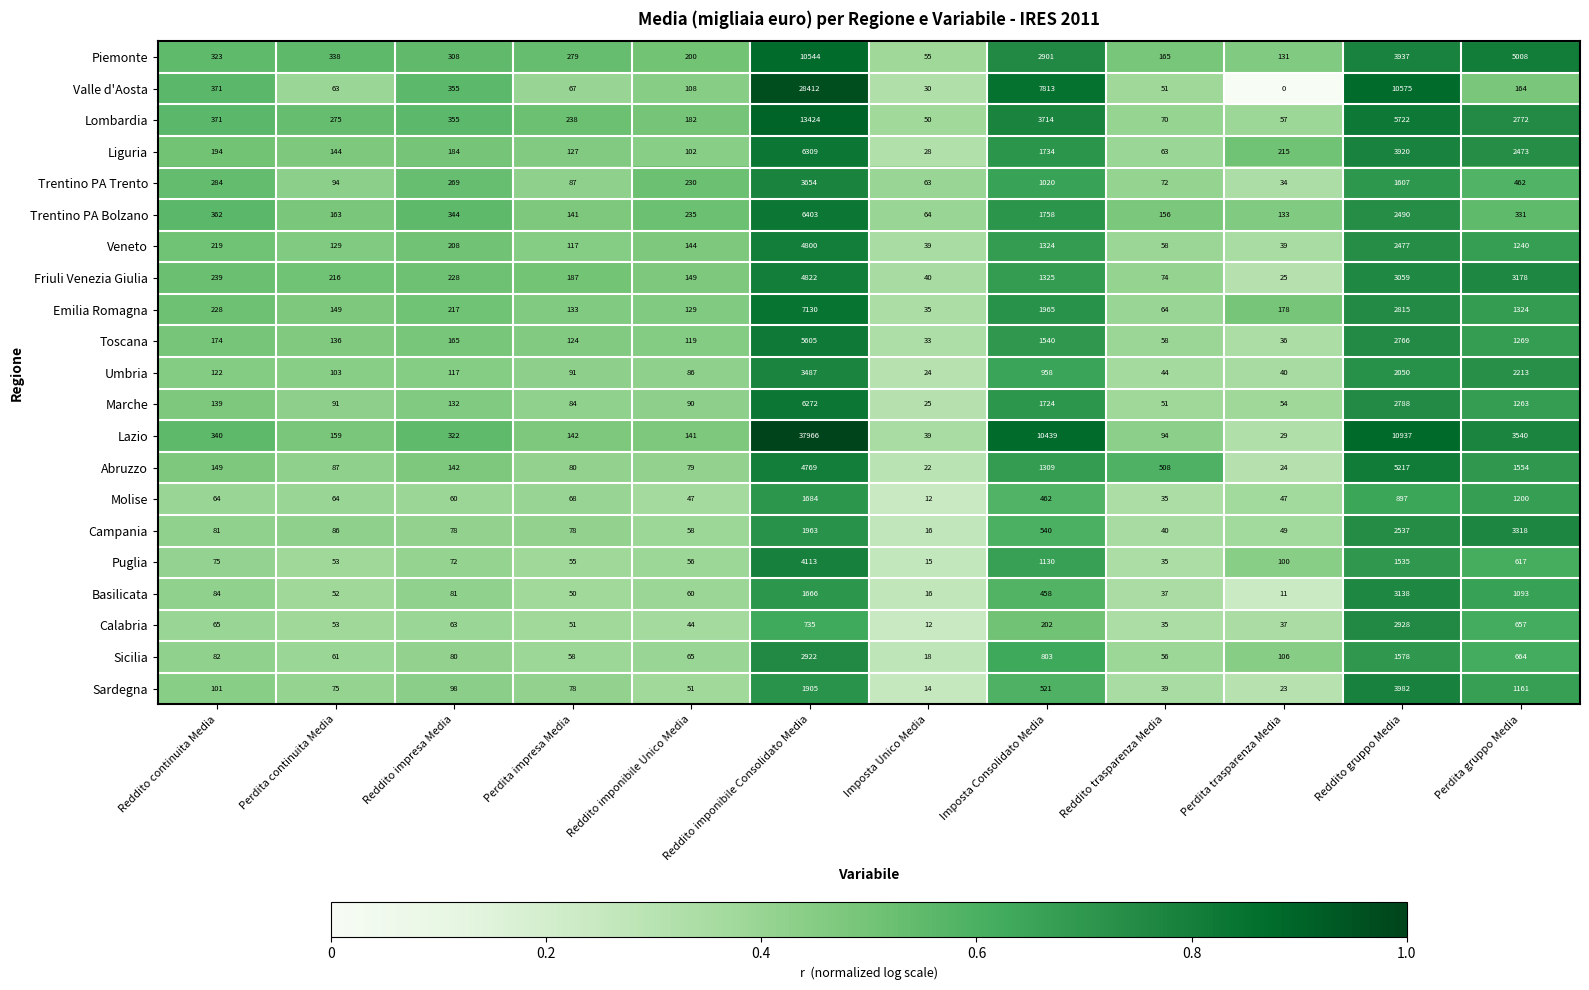

The value of Abruzzo at Perdita impresa Media is 47. True or false?

False